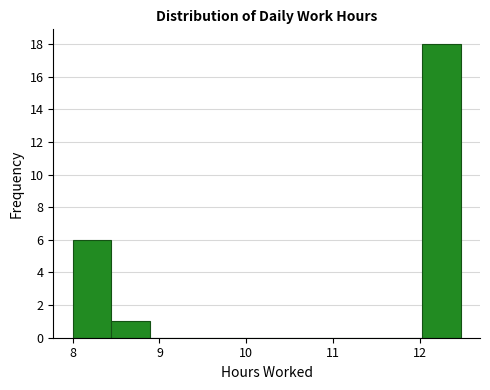

What is the height of the bar covering 8.0 to 8.4 on the x-axis? Neither the bar edges nor the heights are printed on the chart, so give them approximately, as read against the axes.

6